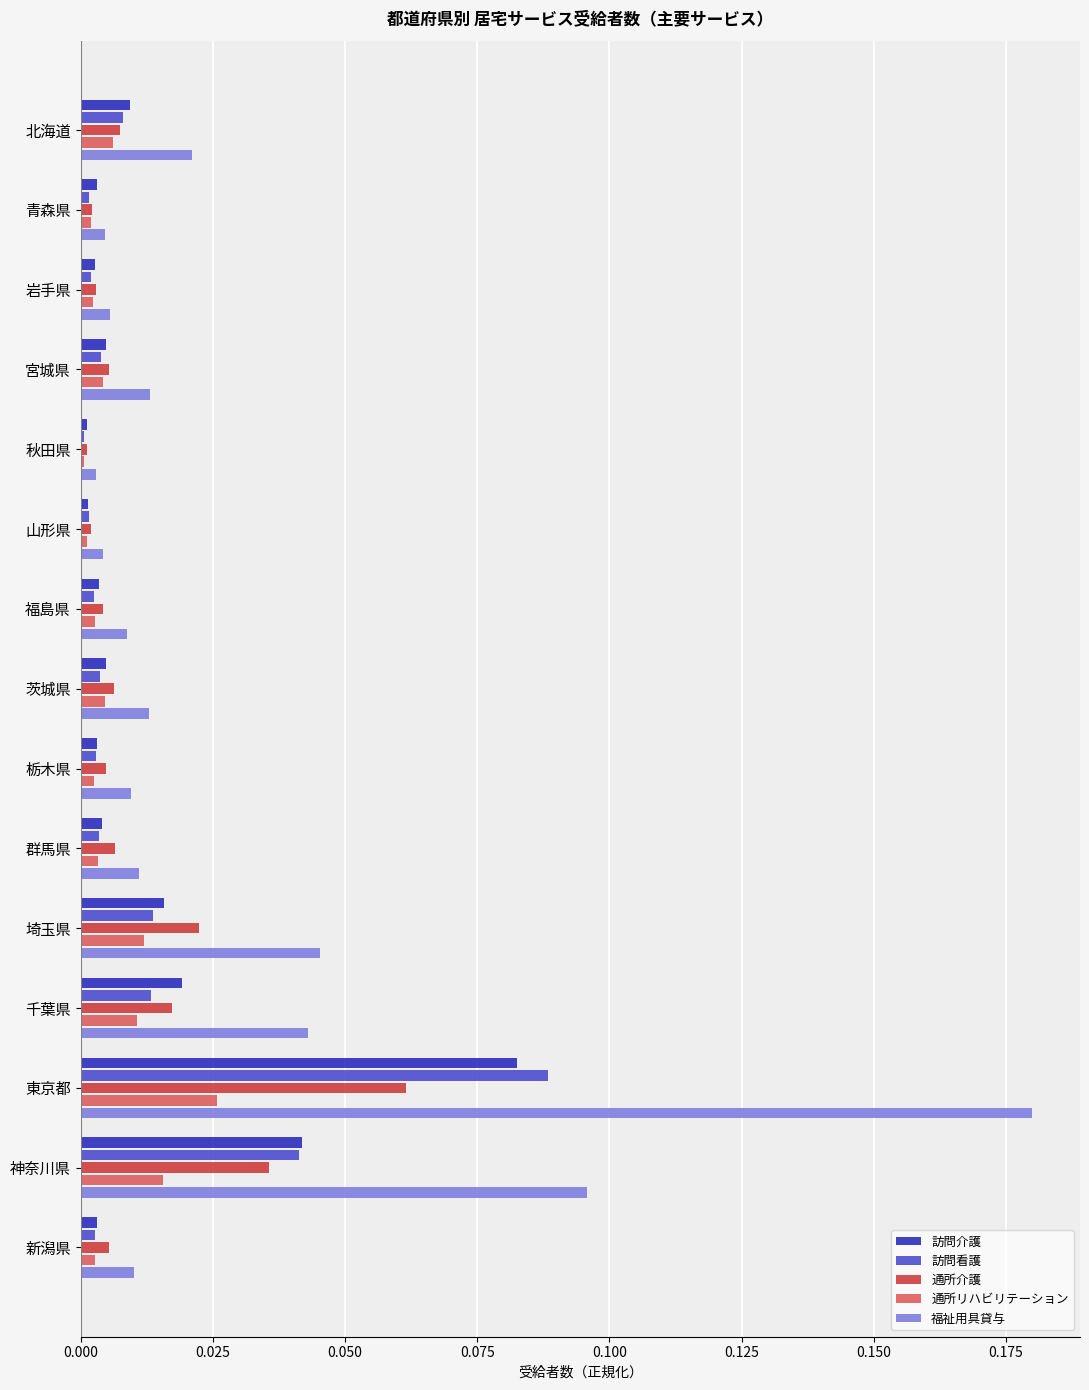

At which category is the sum across all series the highest?

東京都